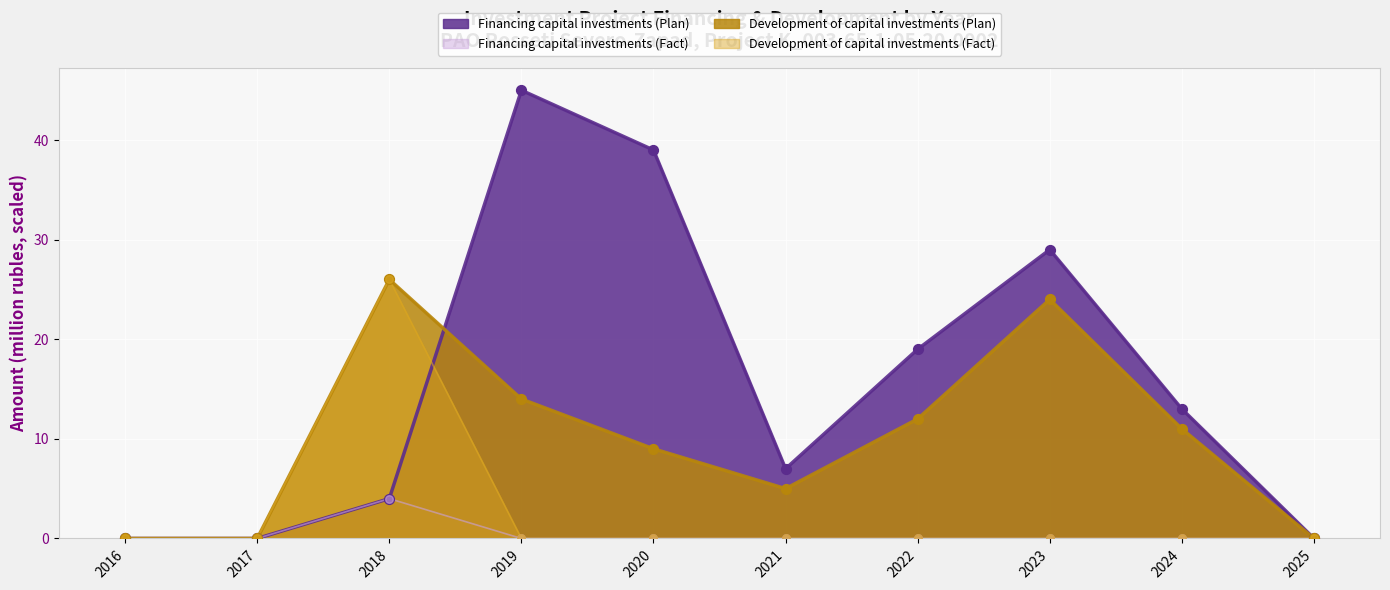

Which series reaches the maximum Y coordinate?

Financing capital investments (Plan)